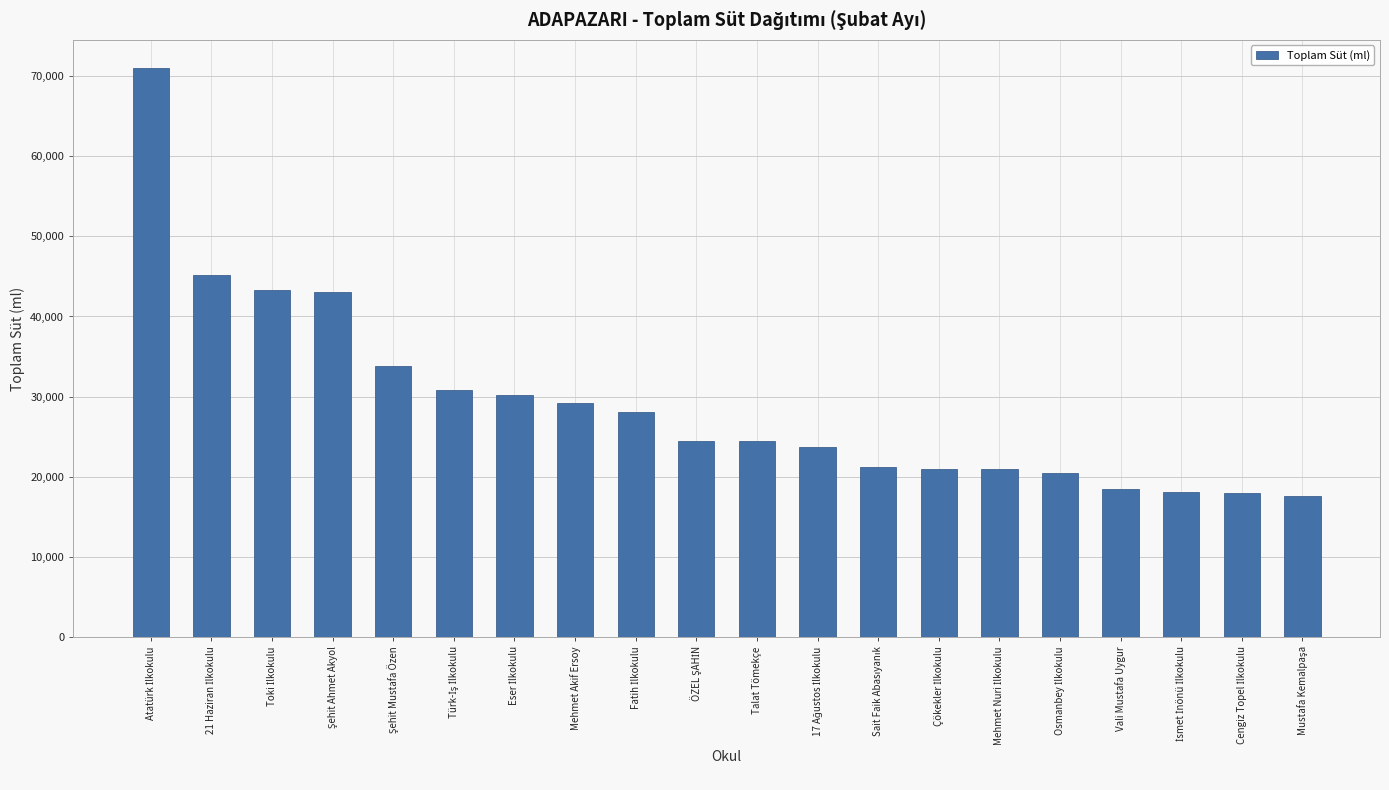

How many categories are shown in the chart?

20